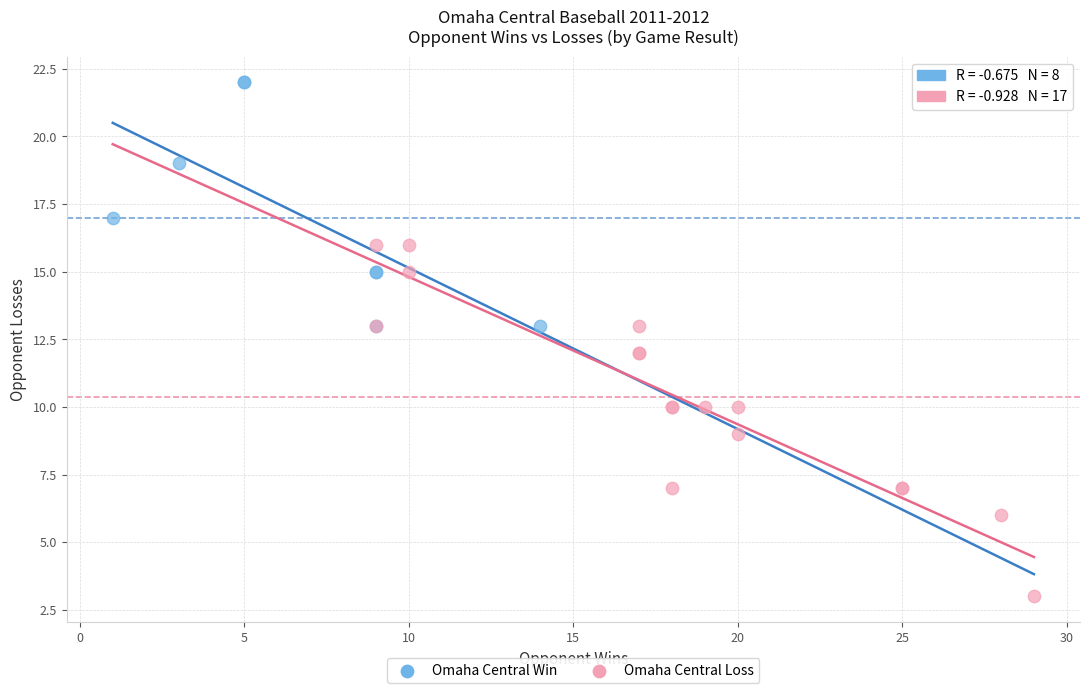

Which series has the widest spread of Y values?

Omaha Central Loss